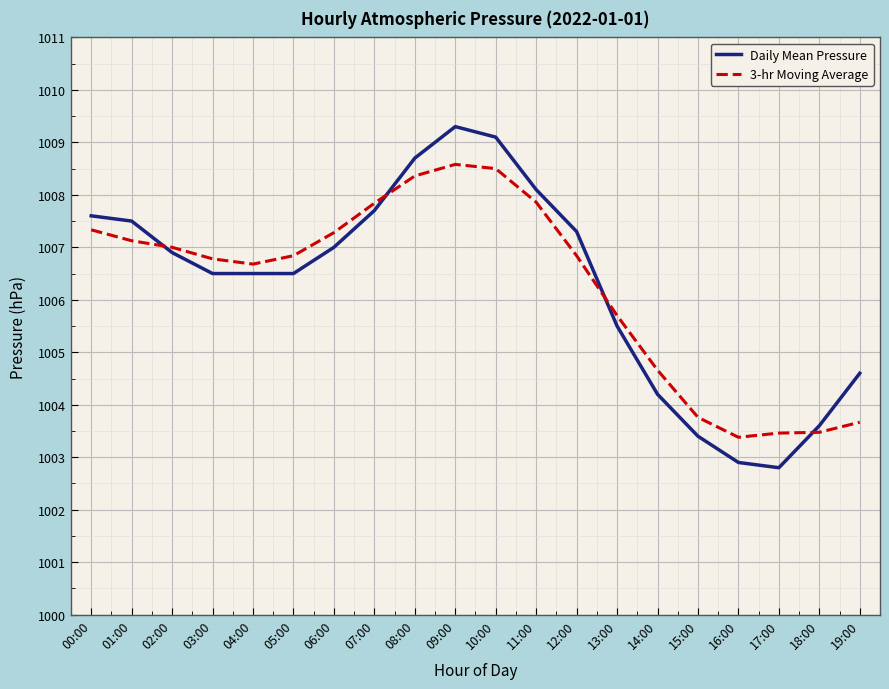

What is the sum of the Daily Mean Pressure values at 00:00 and 17:00?

2010.4